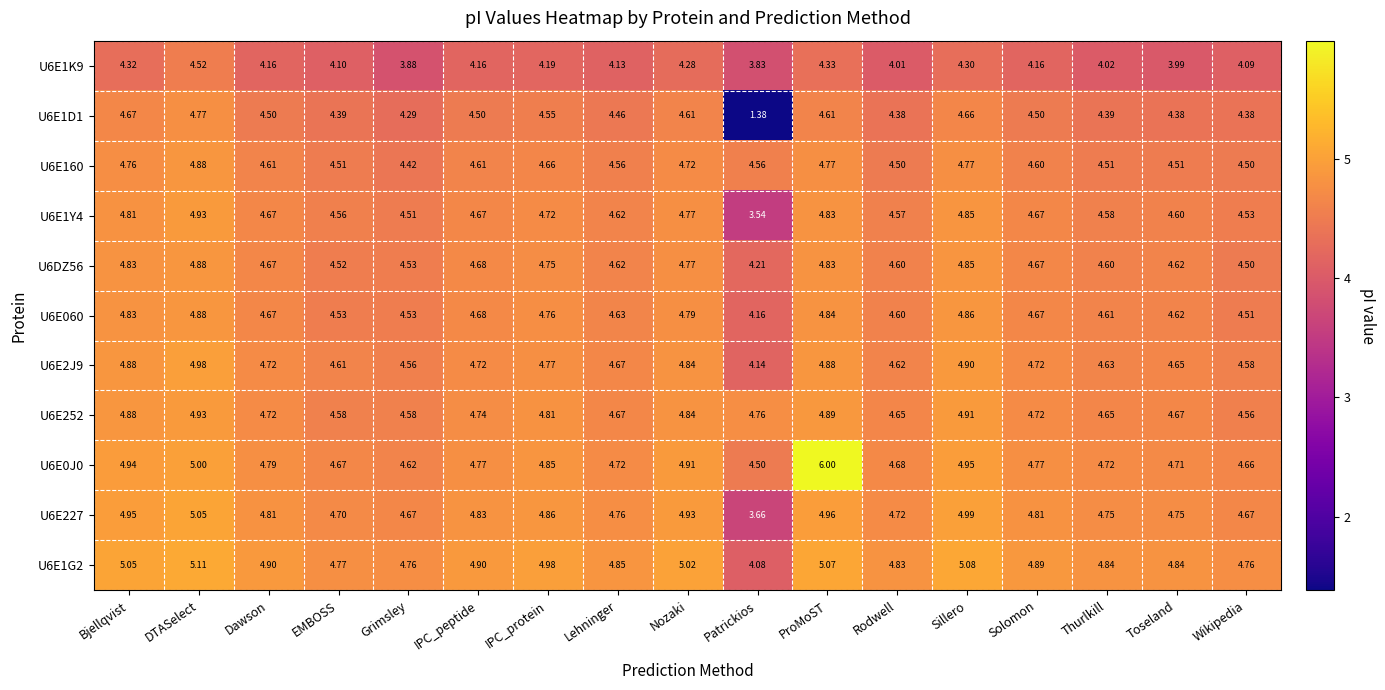

Which category has the highest value in the U6E2J9 series?

DTASelect